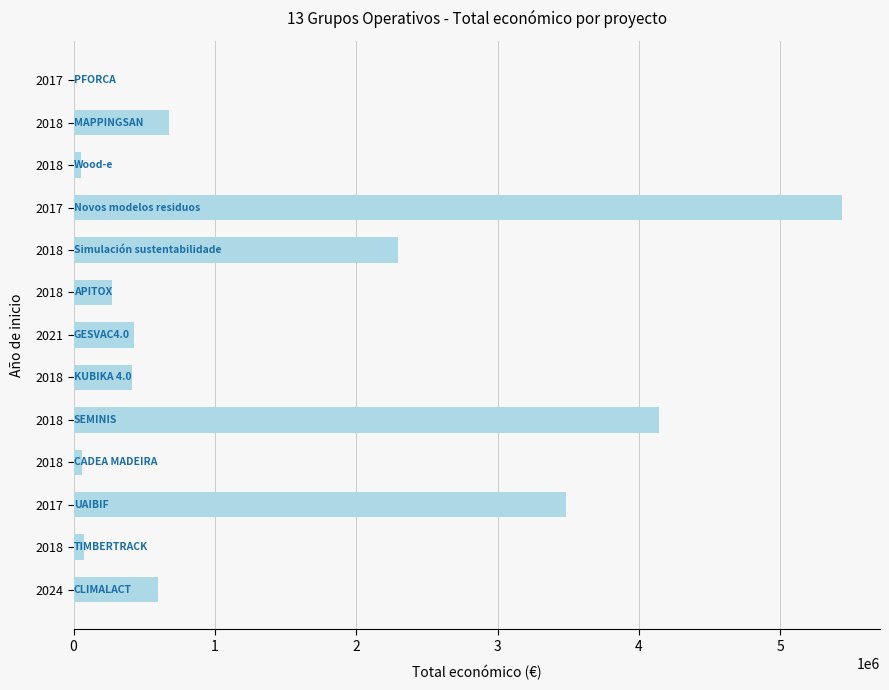

Count the number of categories in the chart.

13